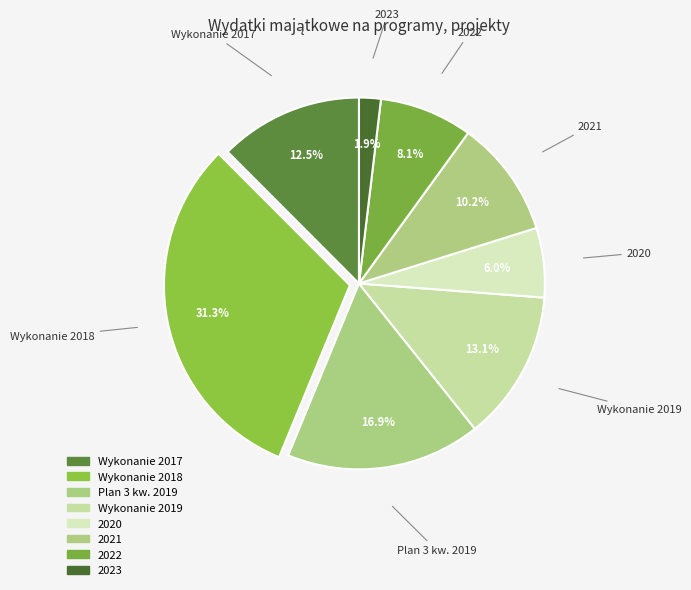

To the nearest percent, what is the combined percentage of Wykonanie 2018 and Wykonanie 2019?

44%